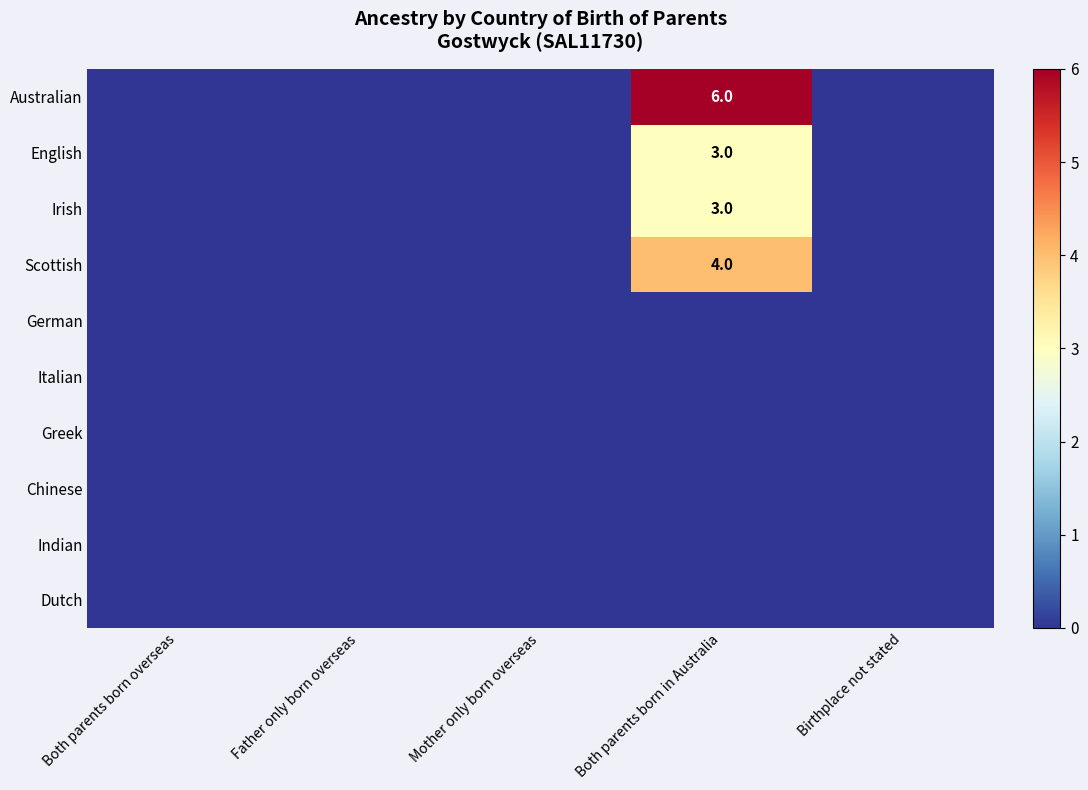

How many distinct data groups are displayed?

10